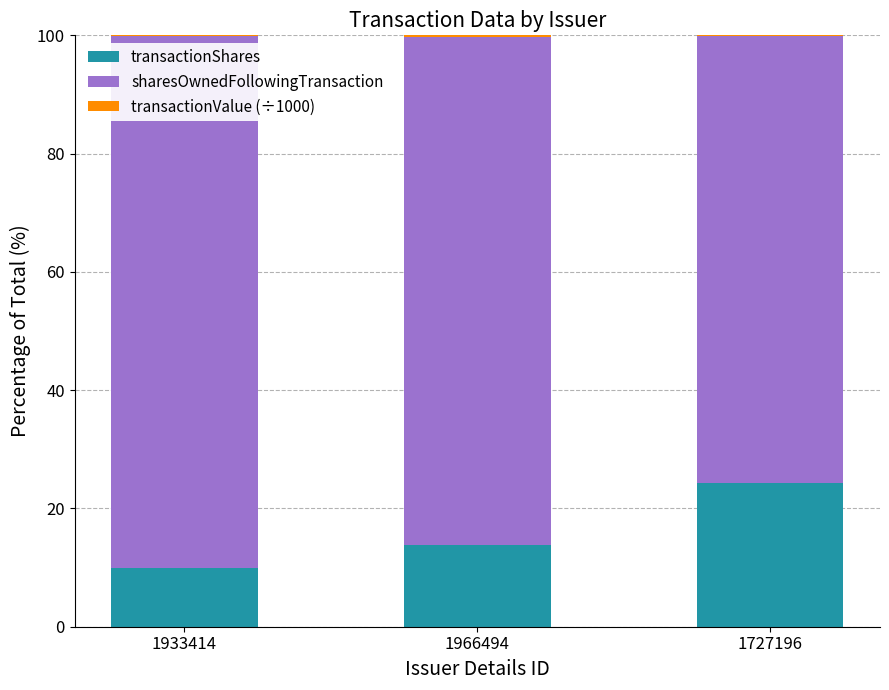

The value of transactionShares at 1727196 is 24.3. True or false?

True